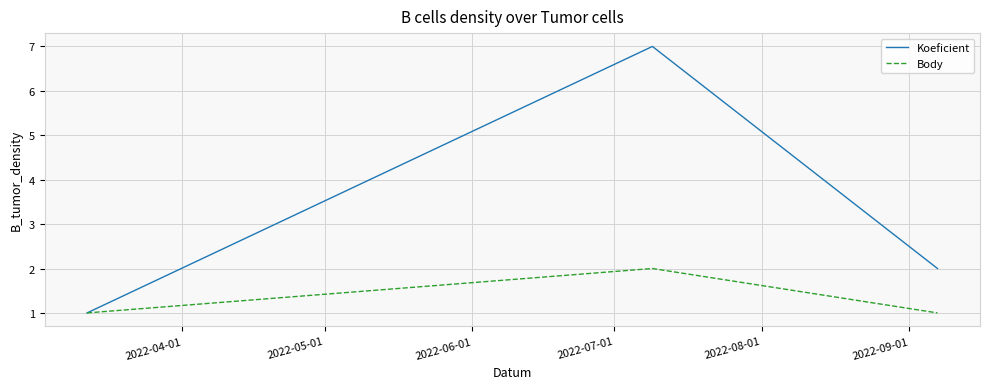

What is the greatest value displayed?

7